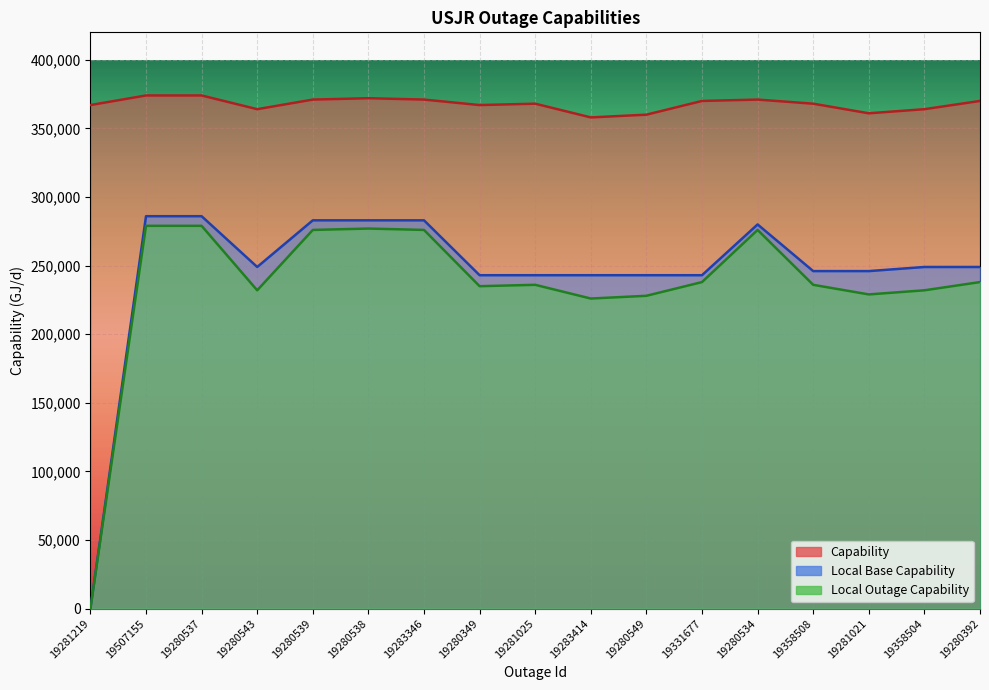

Reading left to right, extract all data points from this chart.

Capability: 19281219=367000	19507155=374000	19280537=374000	19280543=364000	19280539=371000	19280538=372000	19283346=371000	19280349=367000	19281025=368000	19283414=358000	19280549=360000	19331677=370000	19280534=371000	19358508=368000	19281021=361000	19358504=364000	19280392=370000
Local Base Capability: 19281219=0	19507155=286000	19280537=286000	19280543=249000	19280539=283000	19280538=283000	19283346=283000	19280349=243000	19281025=243000	19283414=243000	19280549=243000	19331677=243000	19280534=280000	19358508=246000	19281021=246000	19358504=249000	19280392=249000
Local Outage Capability: 19281219=0	19507155=279000	19280537=279000	19280543=232000	19280539=276000	19280538=277000	19283346=276000	19280349=235000	19281025=236000	19283414=226000	19280549=228000	19331677=238000	19280534=276000	19358508=236000	19281021=229000	19358504=232000	19280392=238000